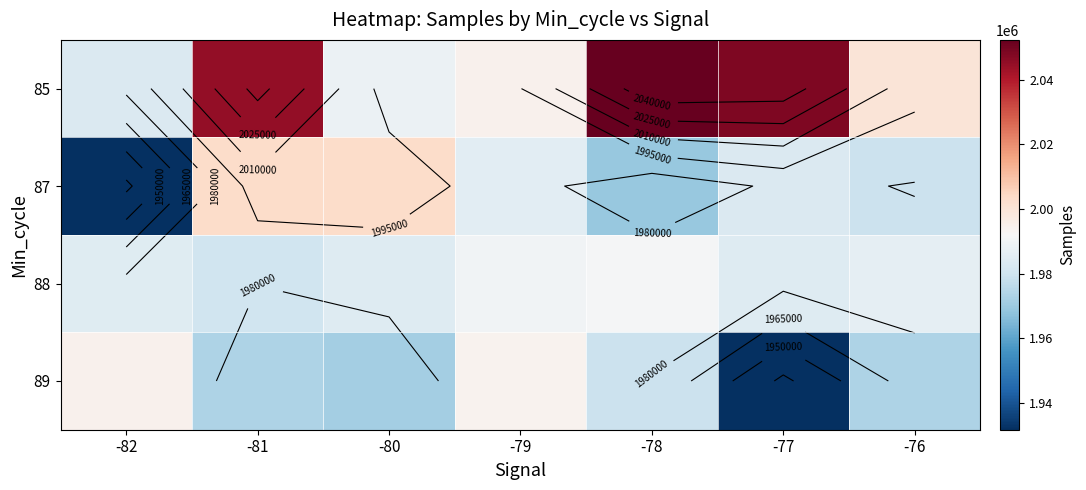

Rank the series by their maximum value, from lowest to highest.

88, 89, 87, 85